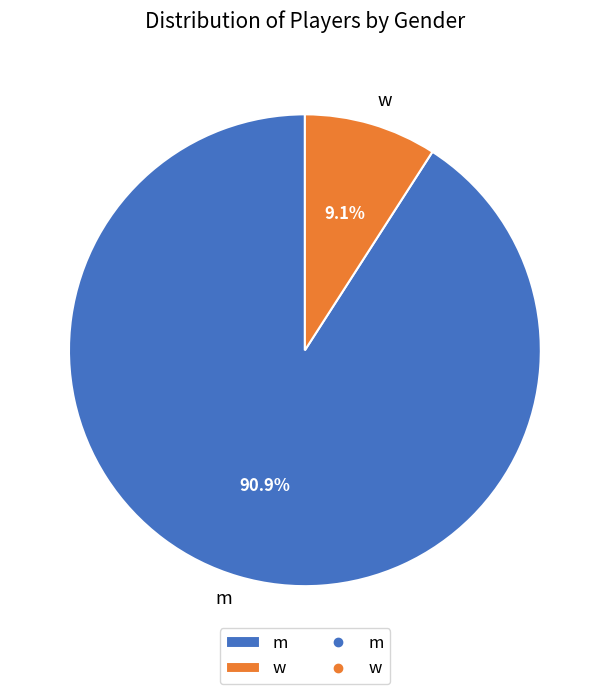

Rank the categories by value from highest to lowest.

m, w